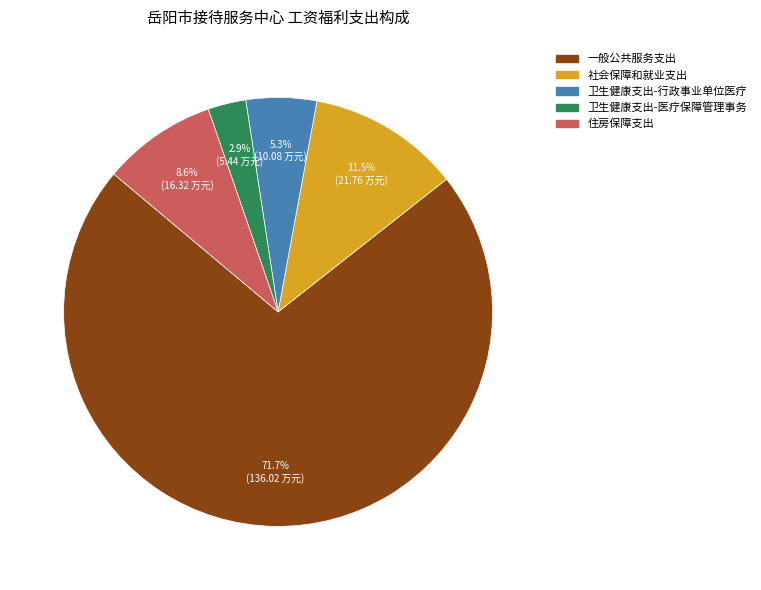

To the nearest percent, what percentage of the pie is 一般公共服务支出?

72%